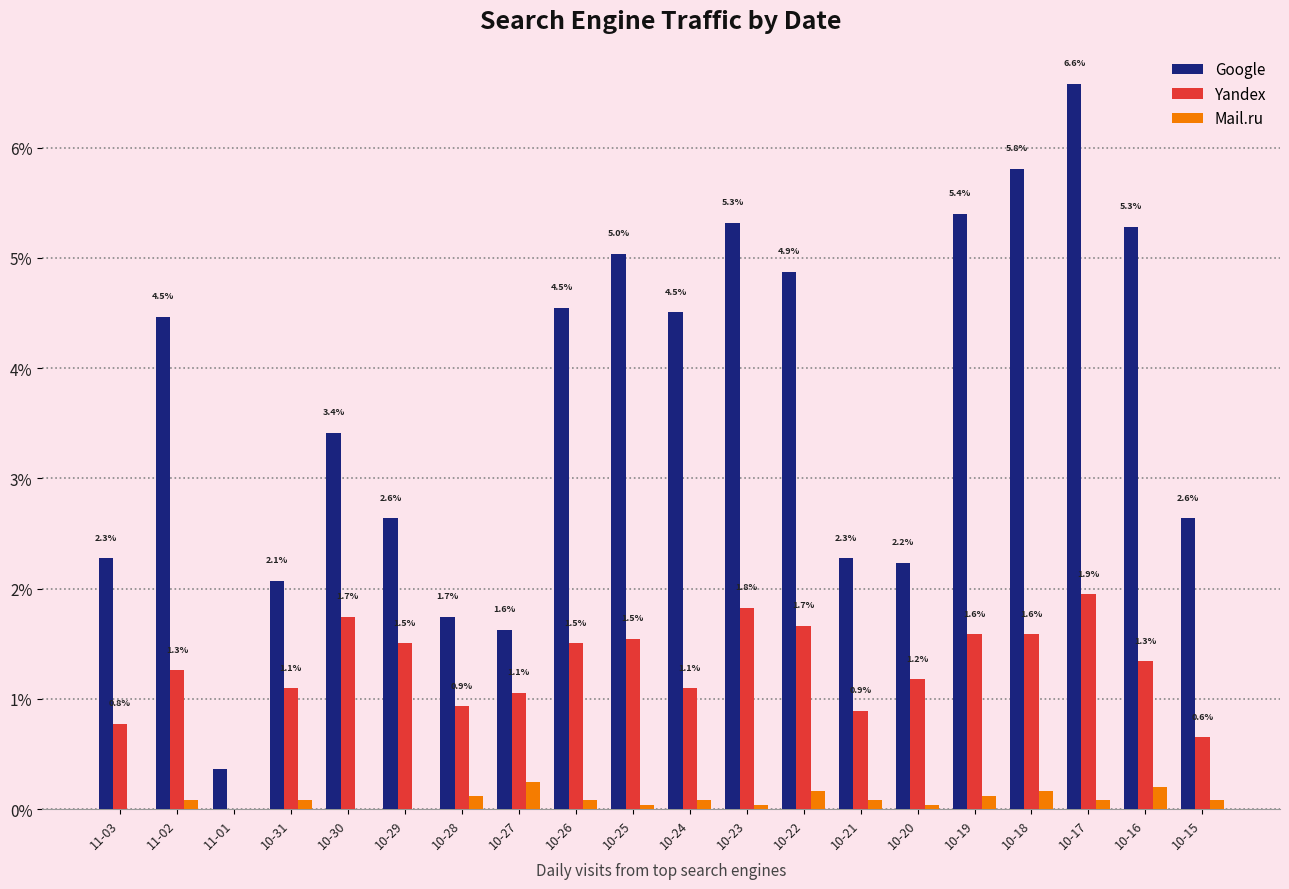

Which label corresponds to the largest value in the chart?

10-17